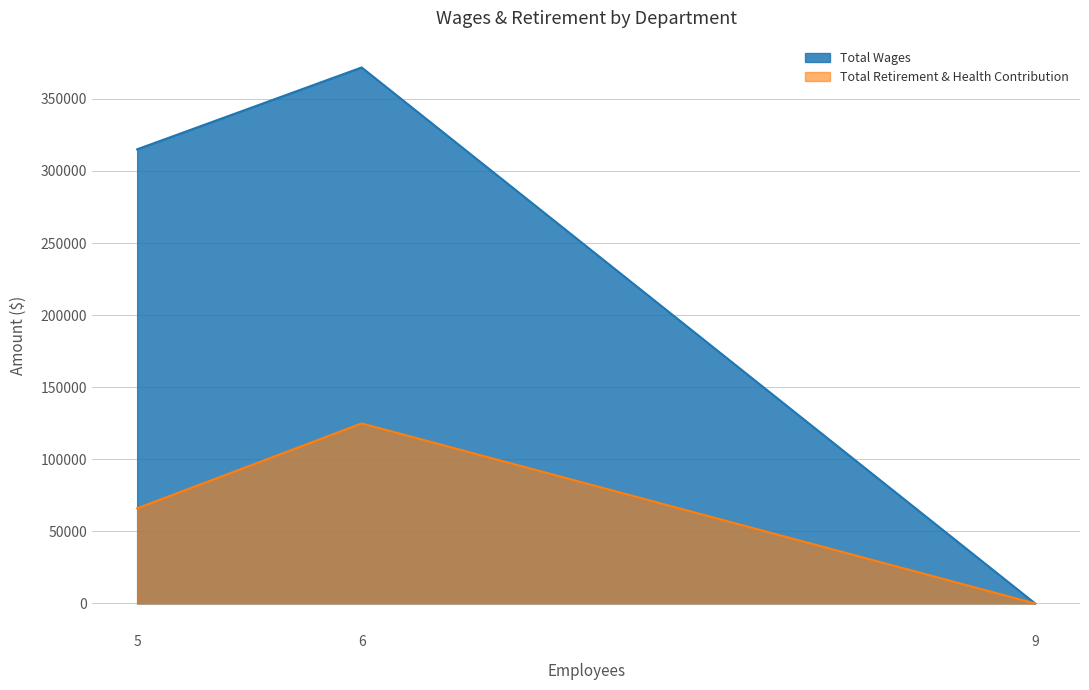

Which series has the widest spread of values?

Total Wages